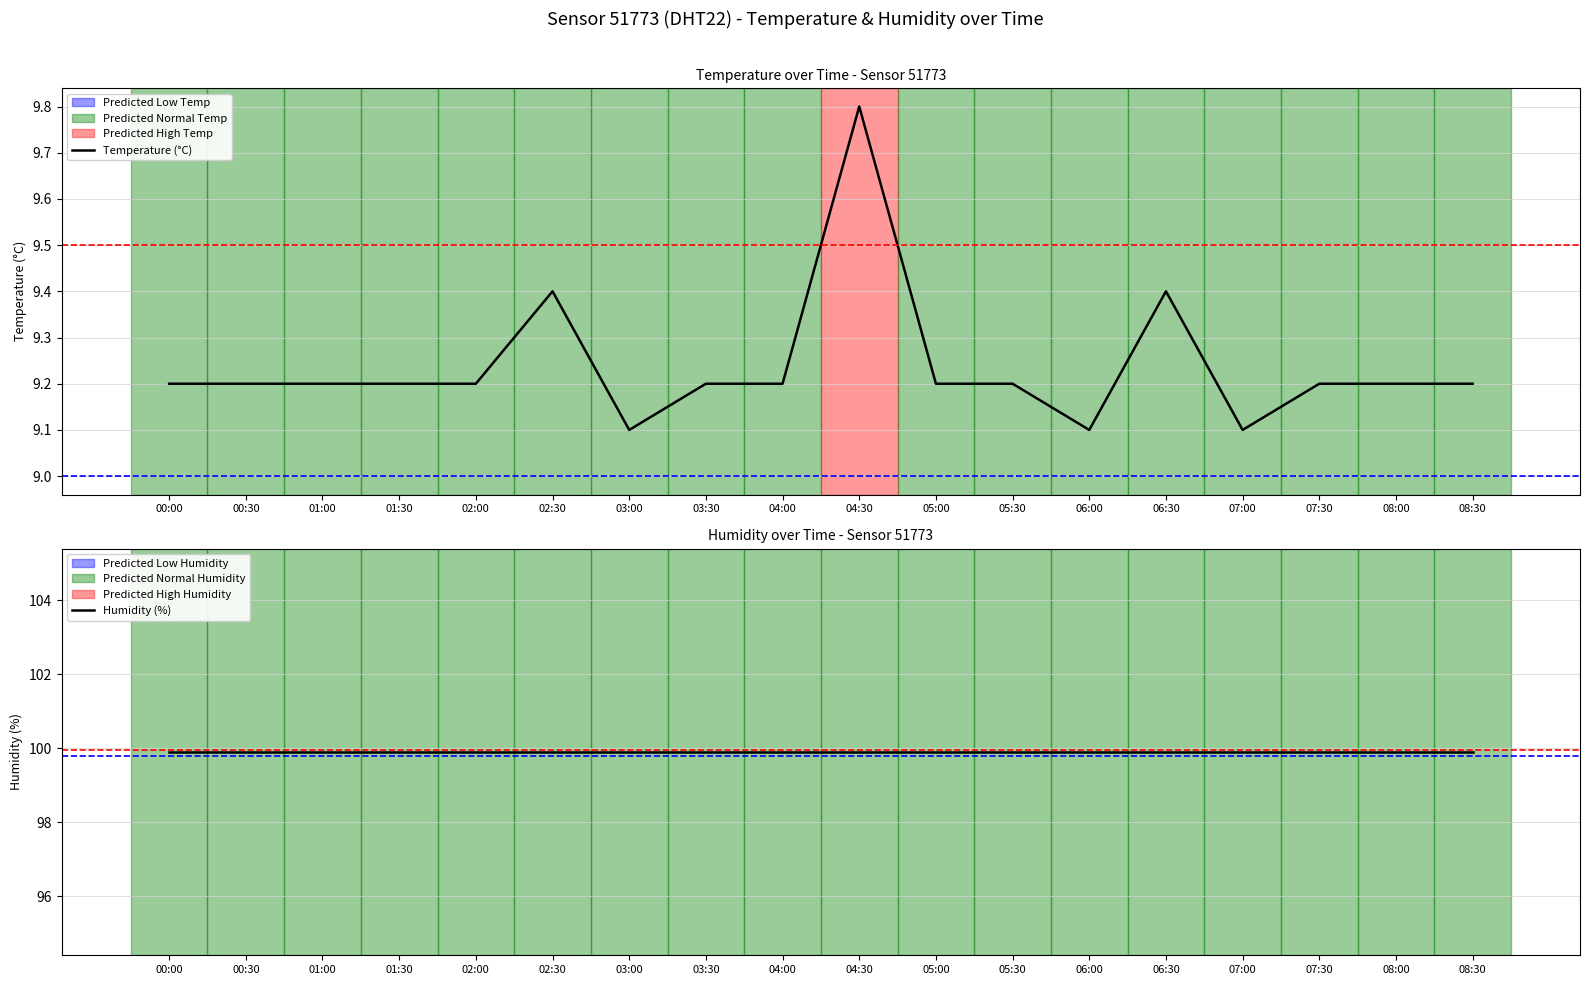

At which category does the data reach its first local peak?

02:30